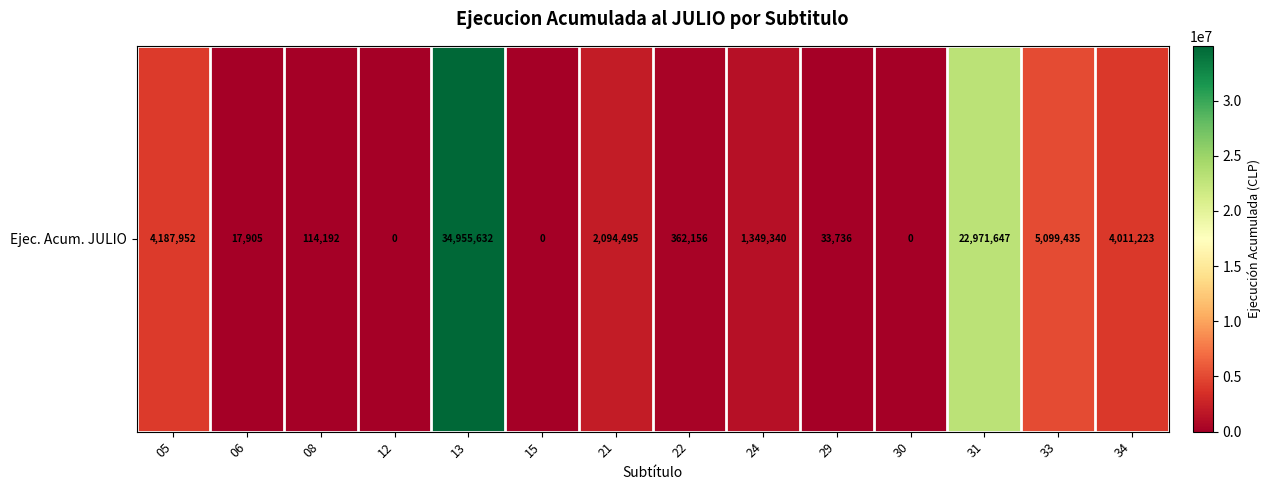

How many values are below 1349340?

7